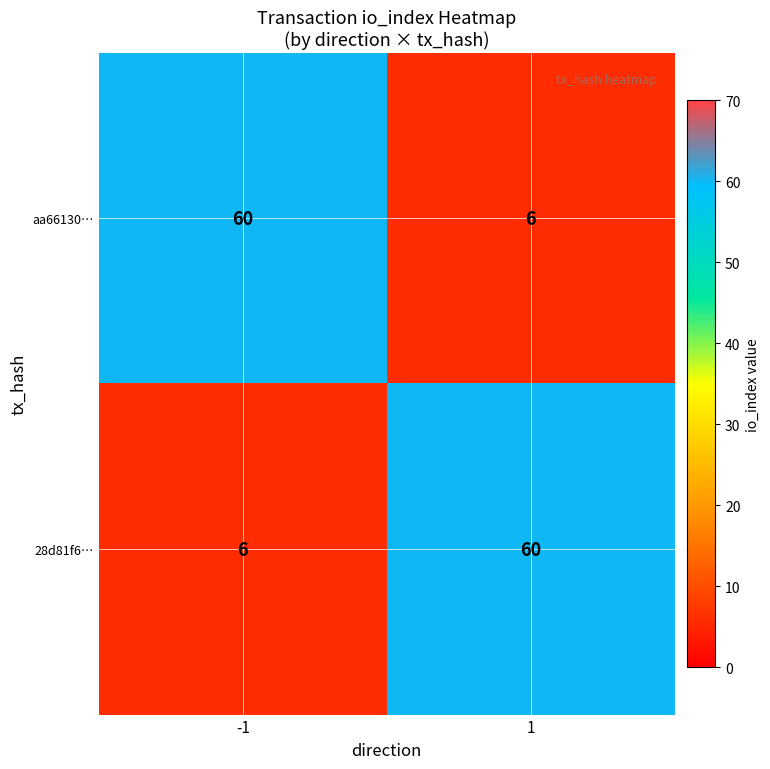

What is the smallest value displayed?

6